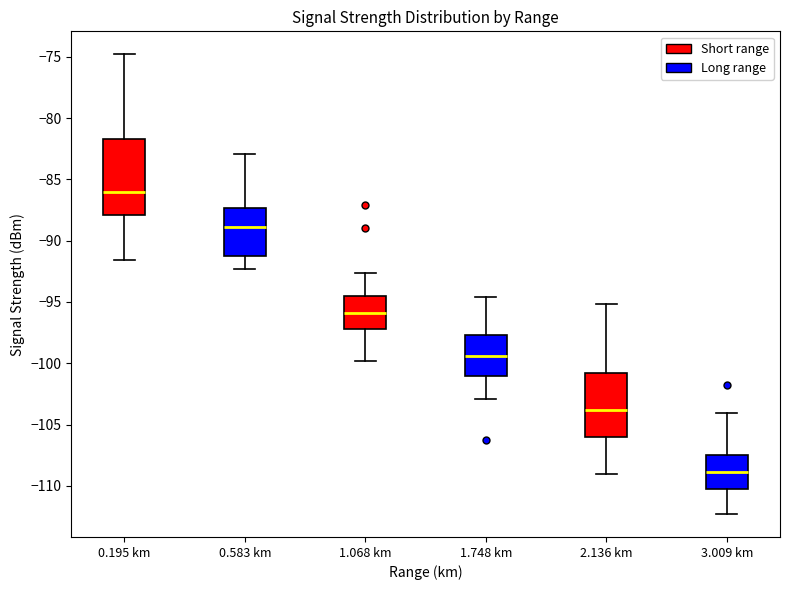

Where is the lower edge of the box for 2.136 km on the y-axis? The values are not printed on the chart, so give them approximately, as read against the axis.

-106.0